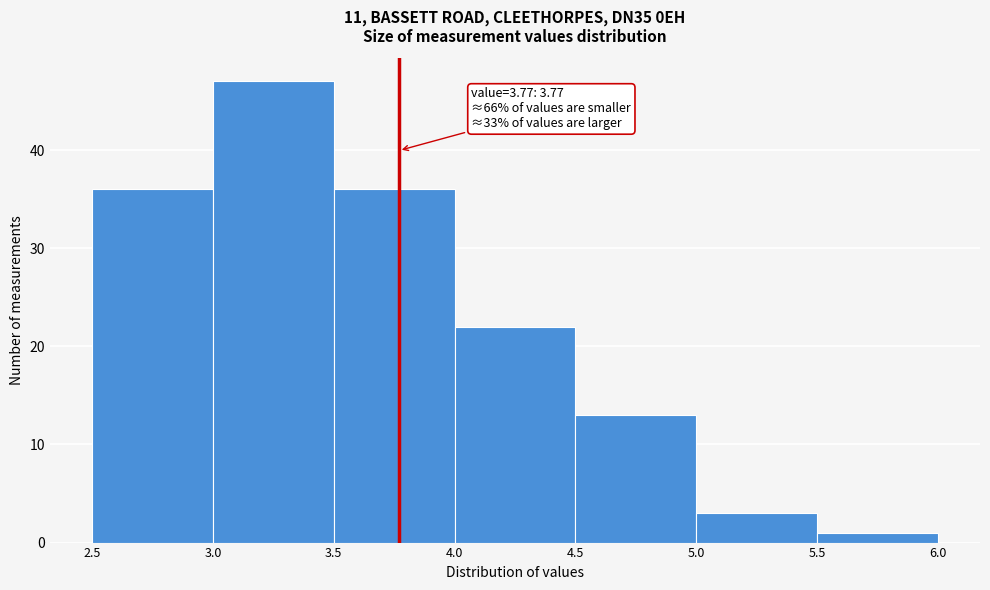

Which range on the x-axis has the tallest bar?

3.0 to 3.5